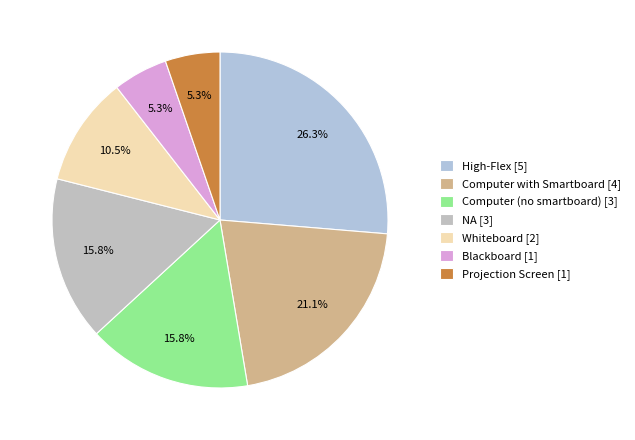

What is the ratio of the value at Blackboard to the value at Projection Screen?

1.0